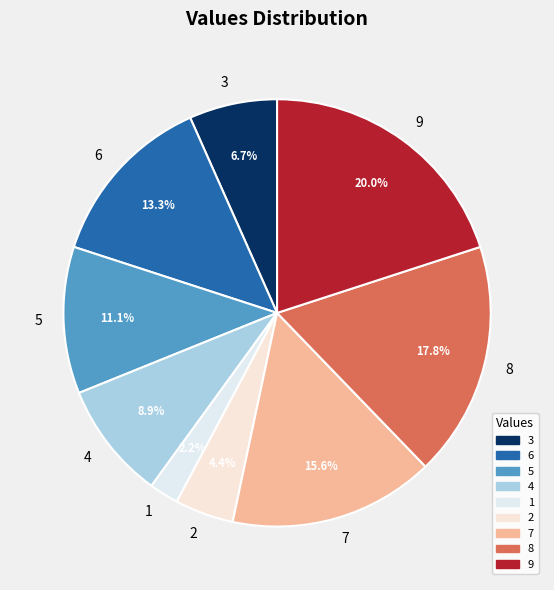

Does 3 account for over 50% of the chart?

No